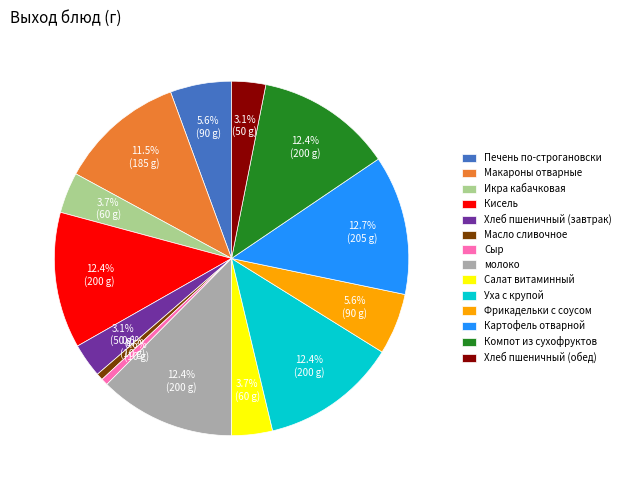

To the nearest percent, what is the difference between the largest and smallest slice percentages?

12%